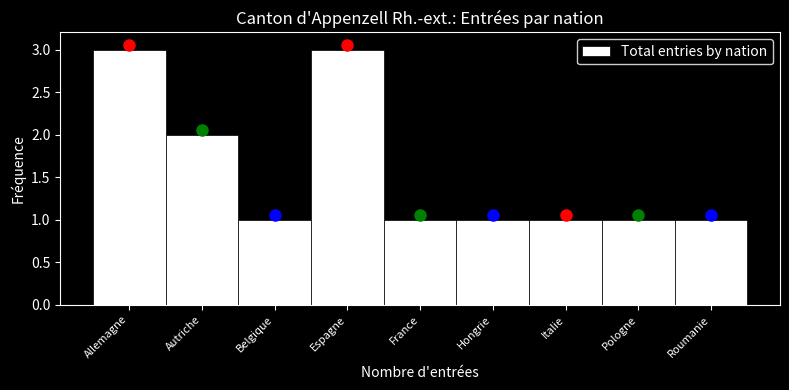

Reading left to right, list all the values displayed in this chart.

3	2	1	3	1	1	1	1	1